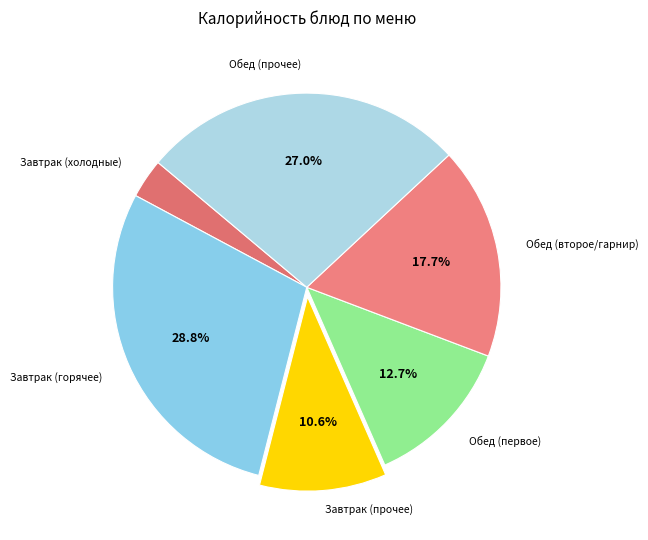

To the nearest percent, what is the average slice percentage?

17%